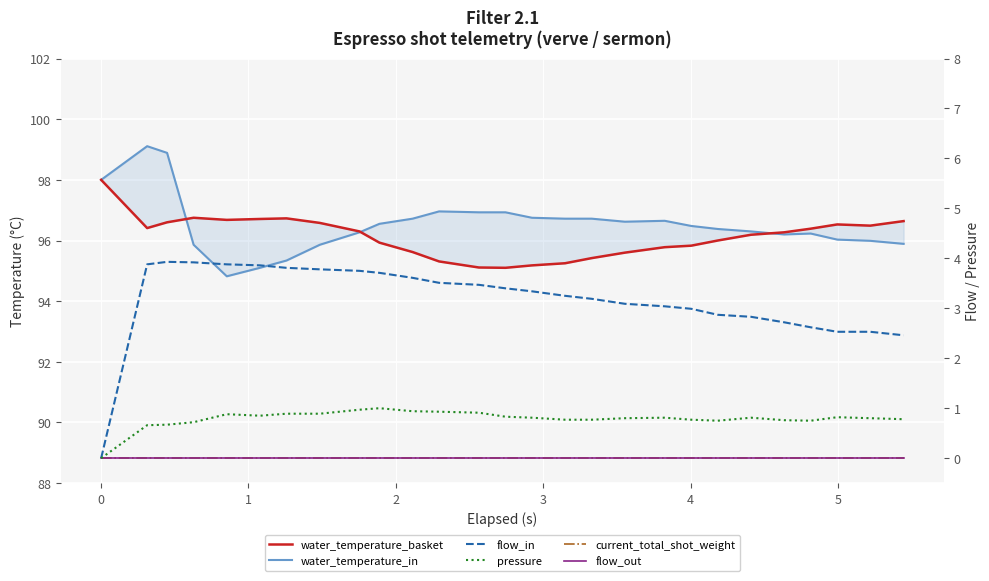

How many lines are shown in the chart?

6